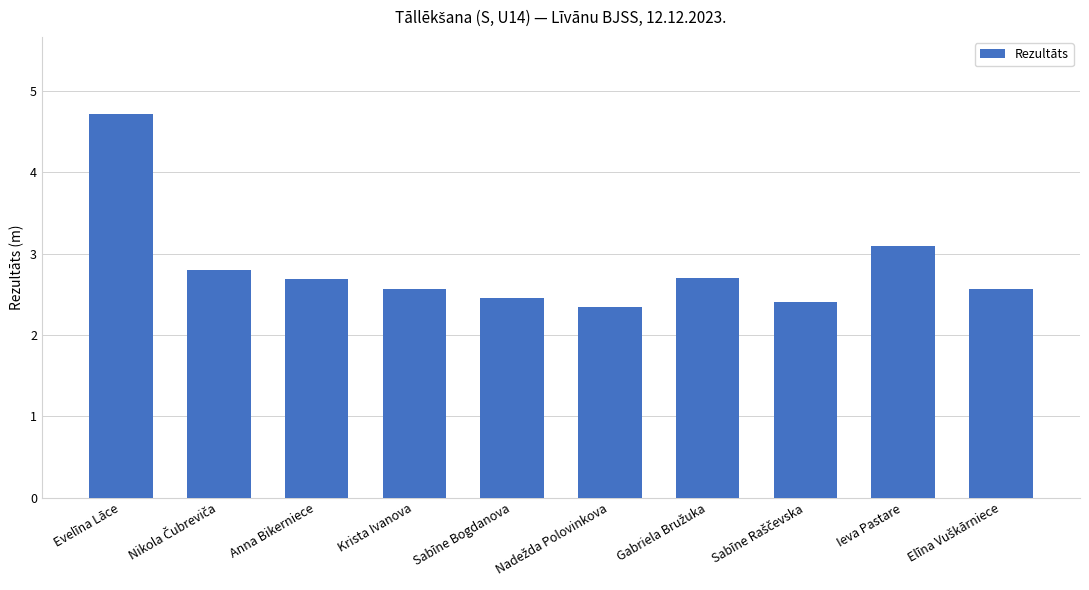

What is the minimum value shown in the chart?

2.3